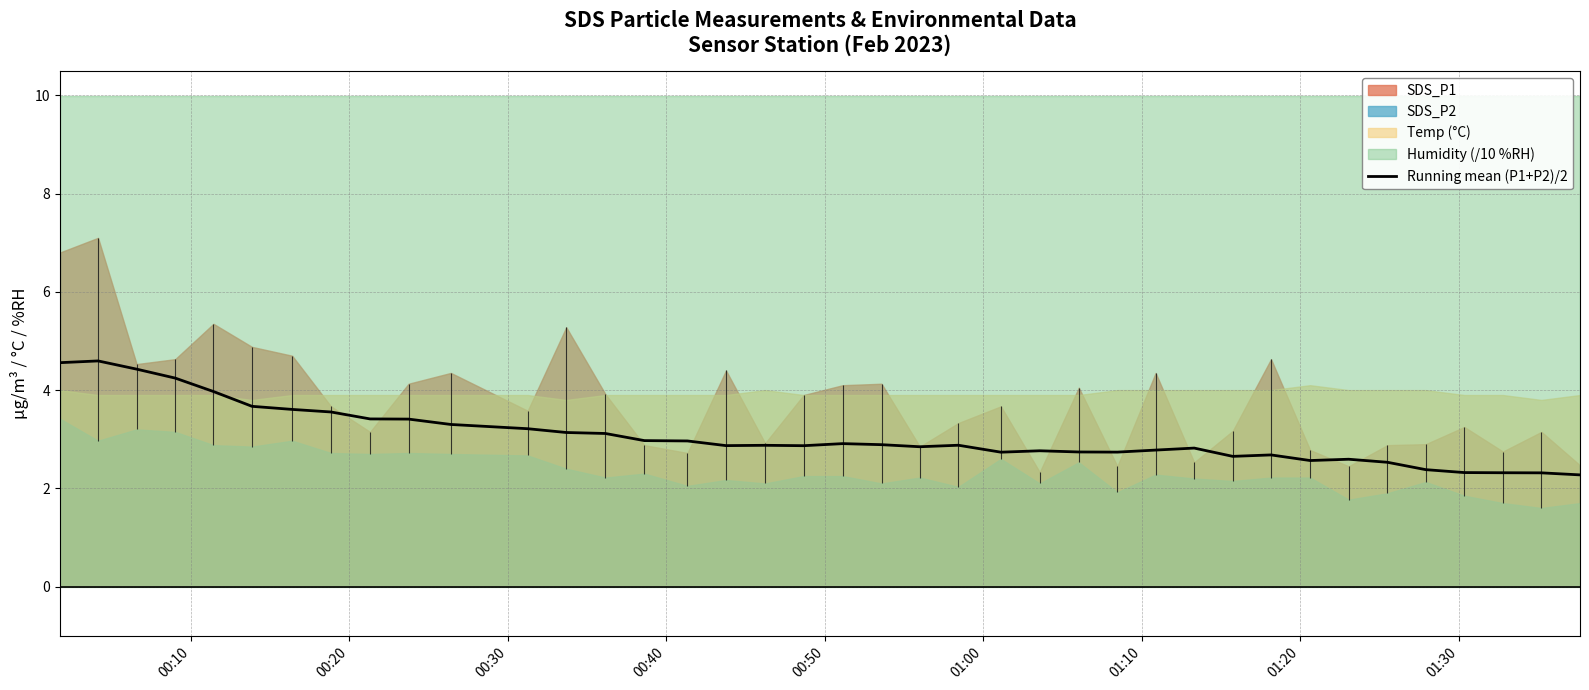

What is the lowest value of the Running mean (P1+P2)/2 series?

2.3